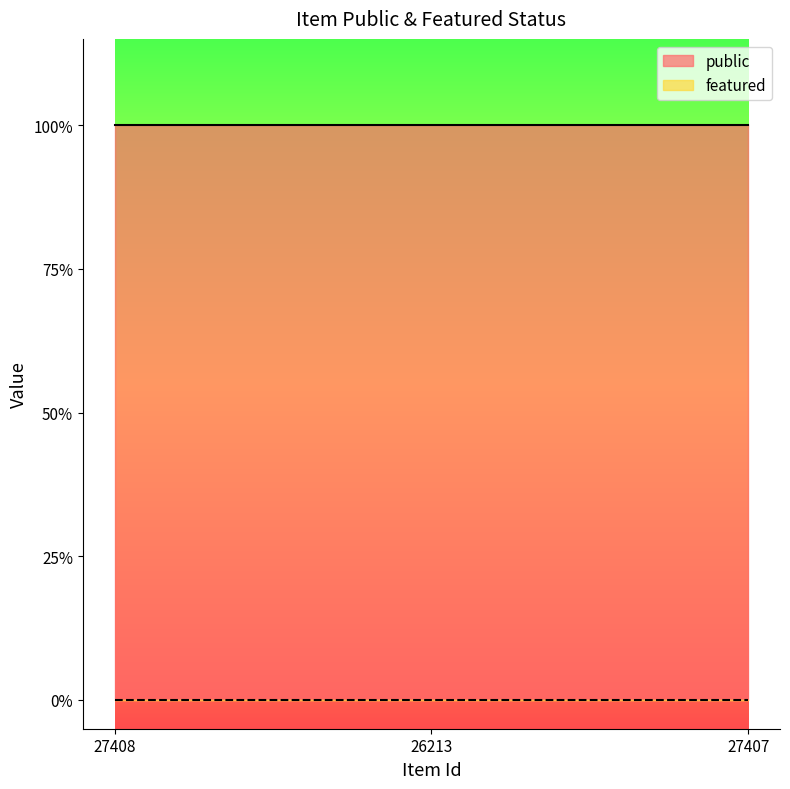

What is the value of the public point at the 3rd from the left?

1